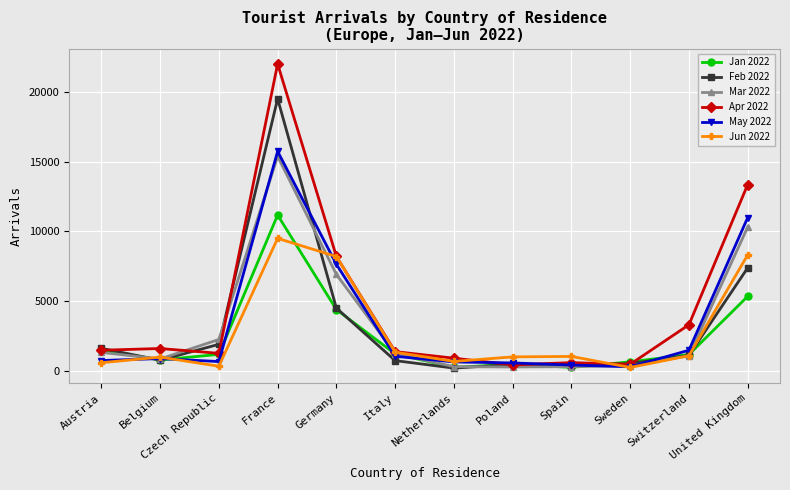

How many interior local peaks does the Jan 2022 series have?

2